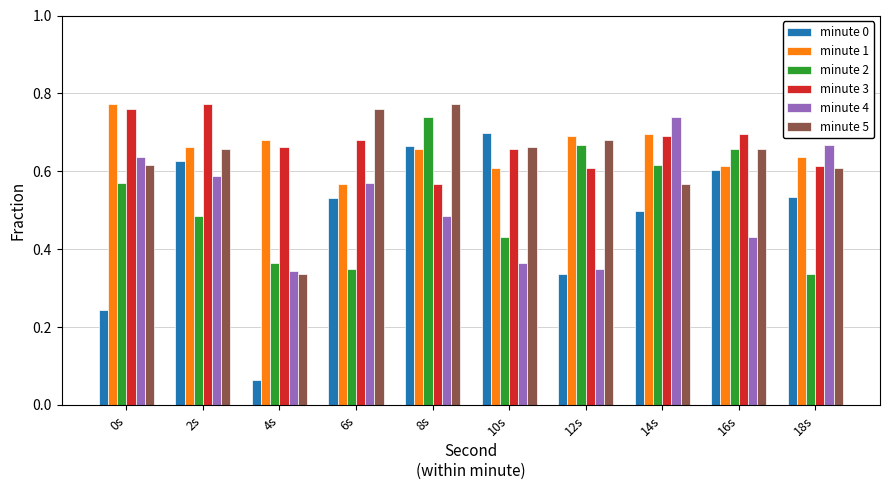

What is the sum of all minute 1 values?

6.6